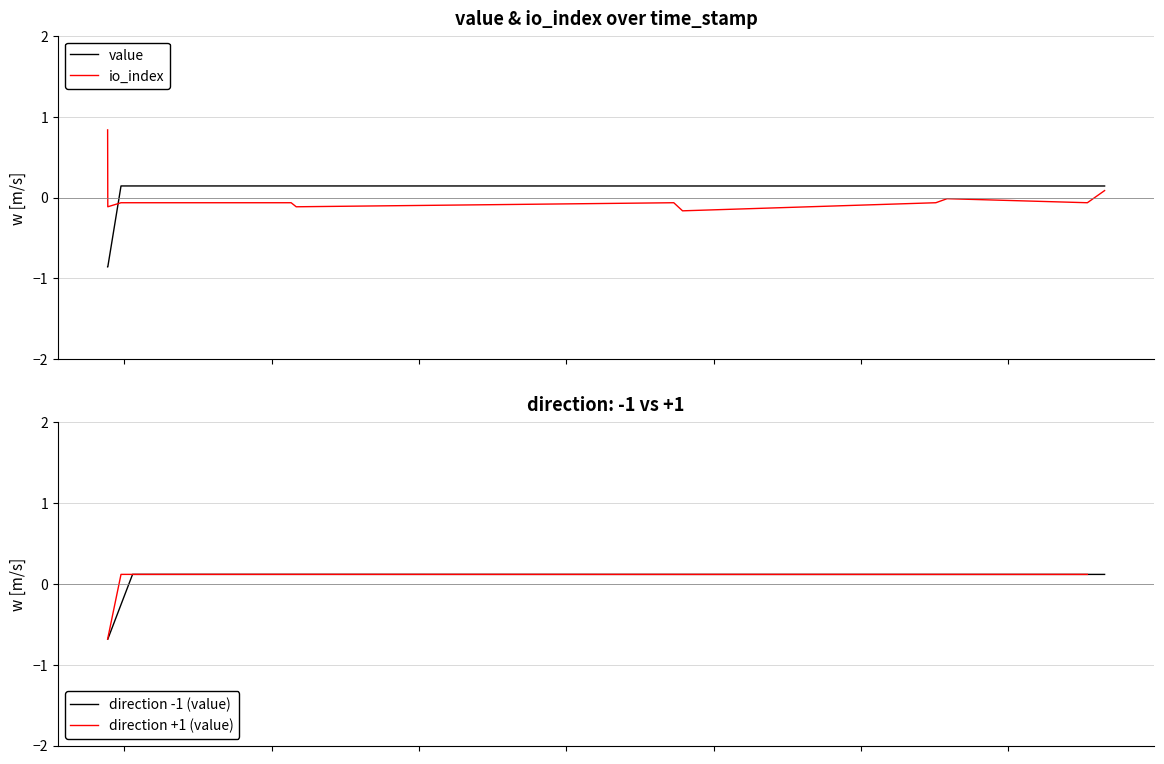

Reading right to left, extract all data points from this chart.

value: 1563327273=0.1	1563268802=0.1	1562792560=0.1	1562754502=0.1	1561894754=0.1	1561864986=0.1	1560583490=0.1	1560566248=0.1	1560396497=0.1	1560326267=0.1	1560028066=0.1	1559988854=0.1	1559943991=-0.9	1559943421=-0.9
io_index: 1563327273=0.1	1563268802=-0.1	1562792560=-0.0	1562754502=-0.1	1561894754=-0.2	1561864986=-0.1	1560583490=-0.1	1560566248=-0.1	1560396497=-0.1	1560326267=-0.1	1560028066=-0.1	1559988854=-0.1	1559943991=-0.1	1559943421=0.8